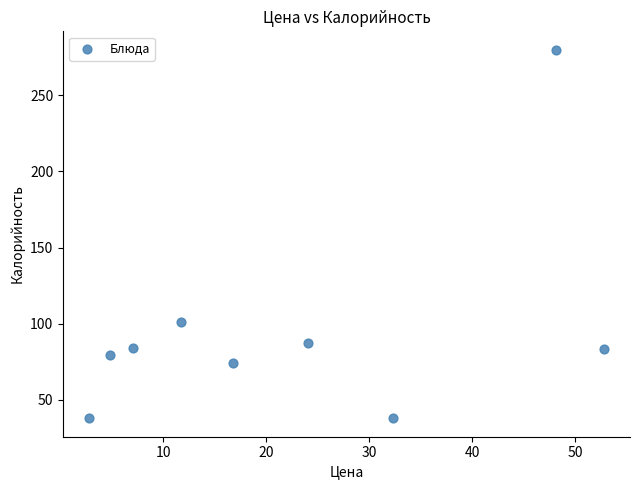

What is the average X value?

22.3